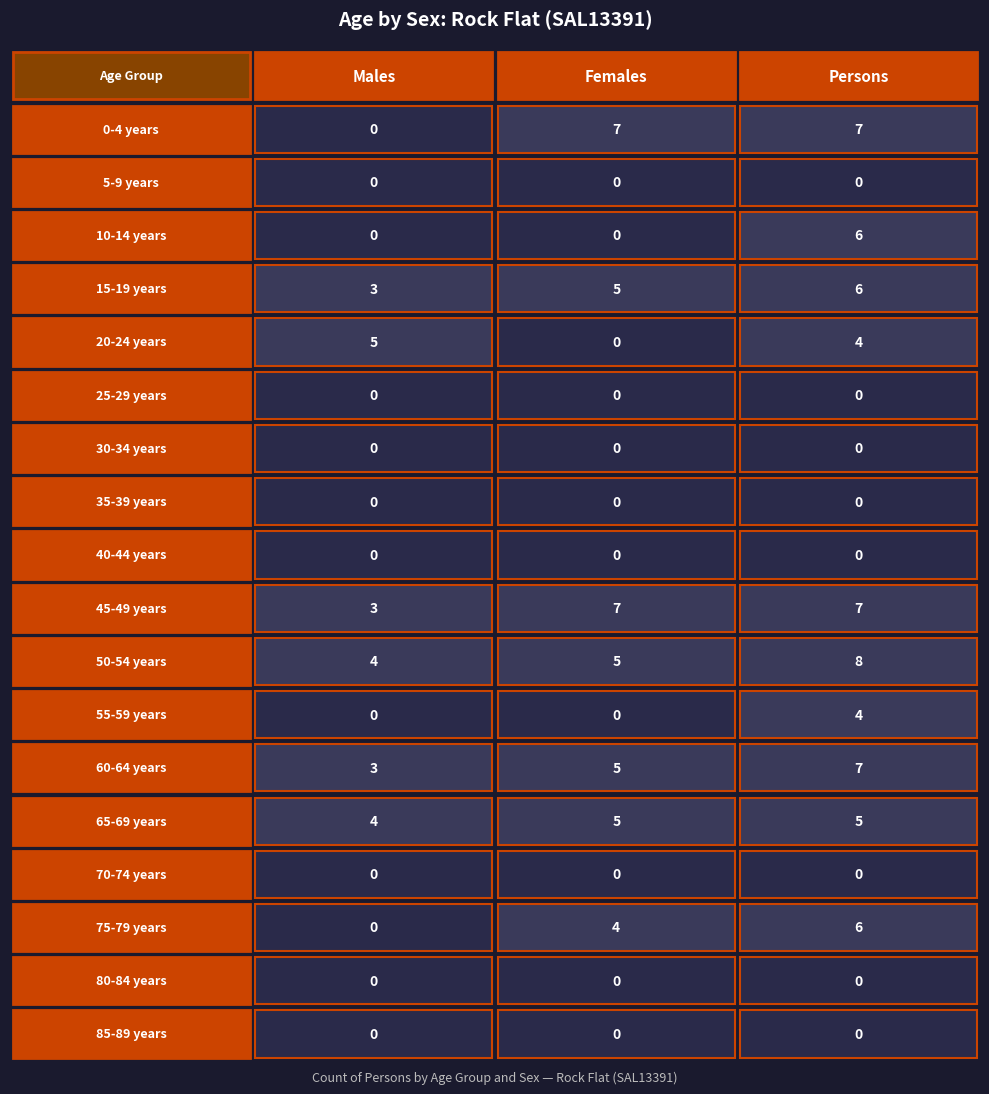

What is the spread (max minus min) of values at 2?

8